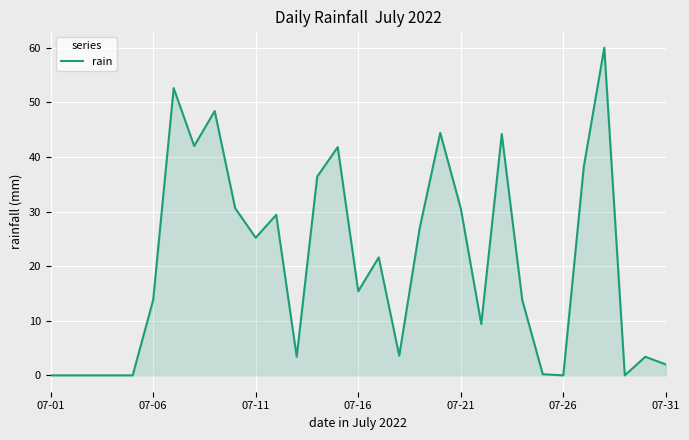

Is this an area chart (filled region under the line)?

Yes